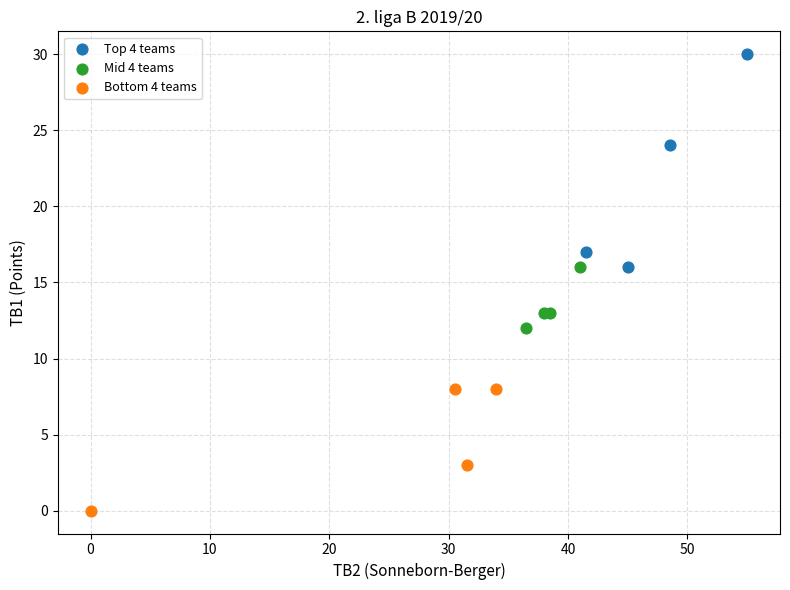

Which series contains the lowest Y value?

Bottom 4 teams